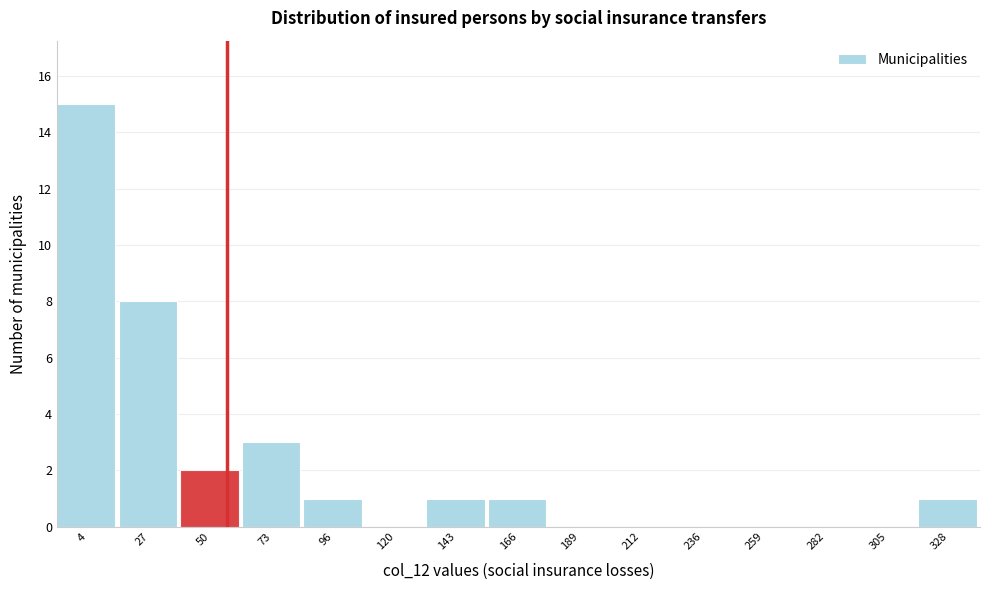

Reading left to right, transcribe all the data shown in this chart.

4=15	27=8	50=2	73=3	96=1	120=0	143=1	166=1	189=0	212=0	236=0	259=0	282=0	305=0	328=1